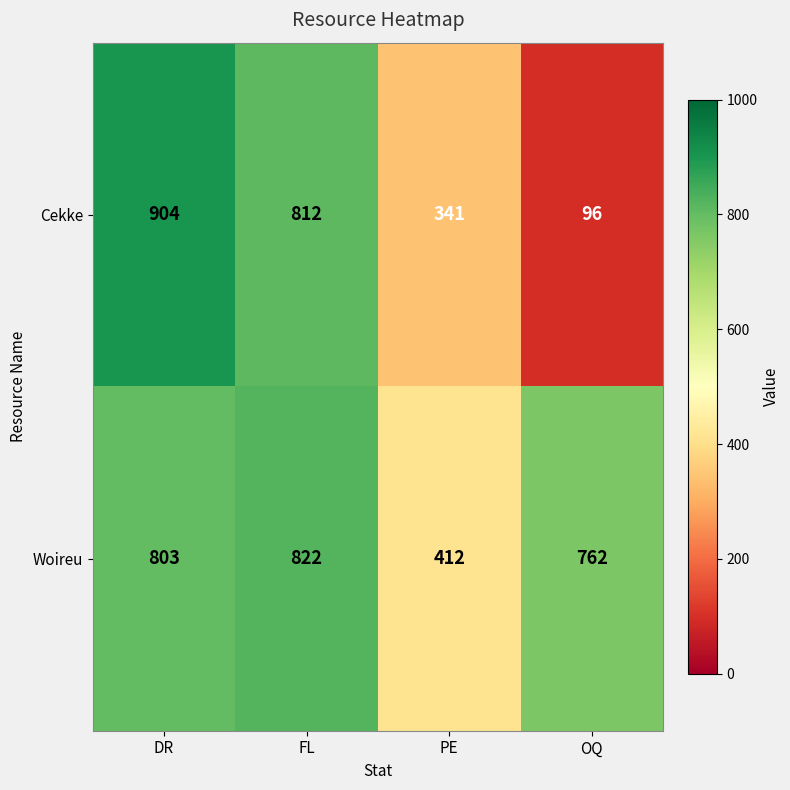

What is the total value across all series at OQ?

858